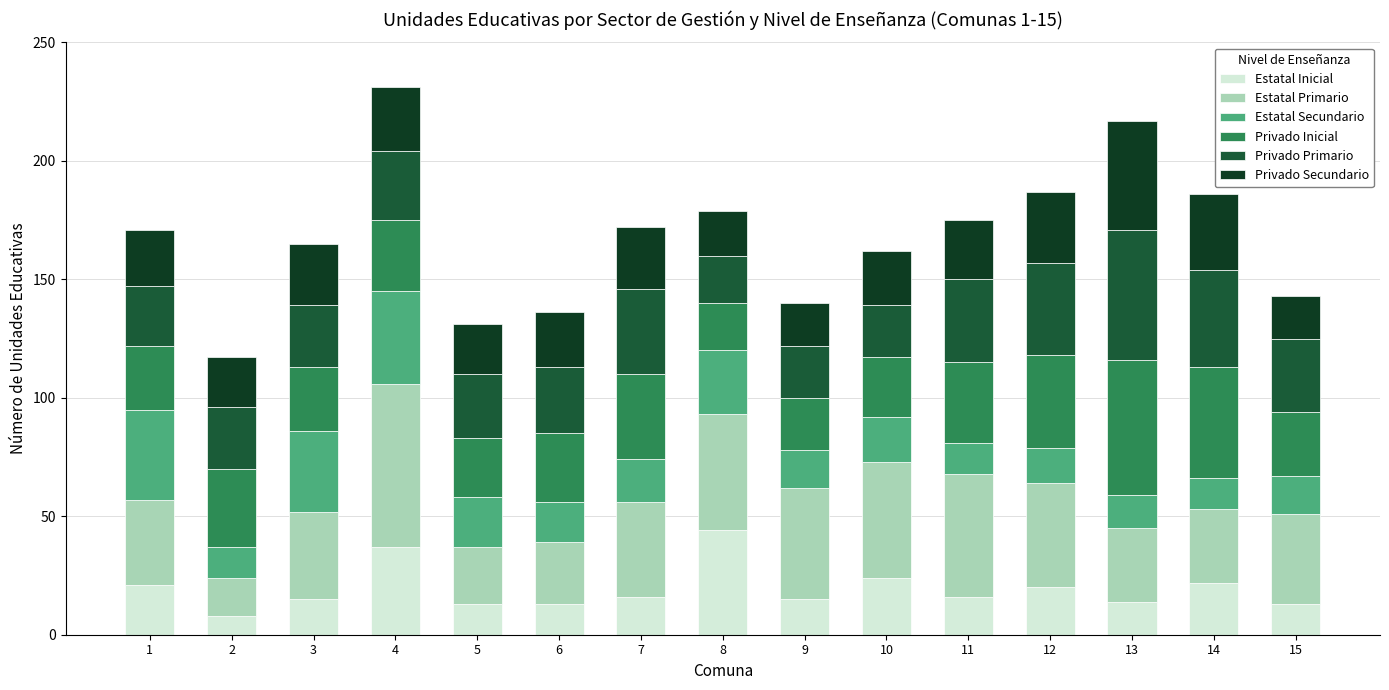

What is the total value across all series at 2?

117